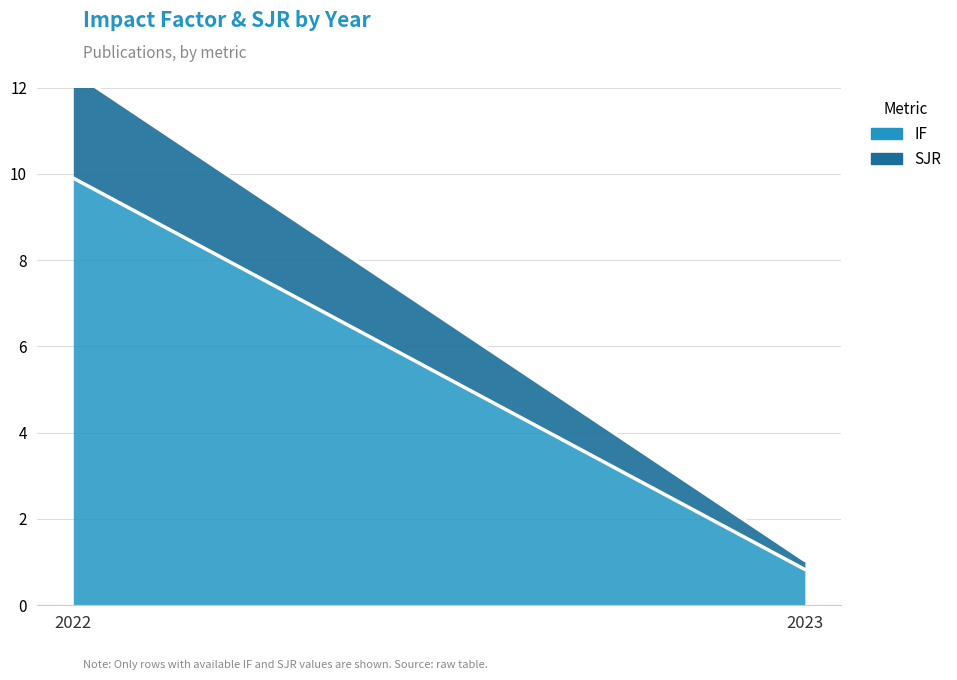

The value of SJR at 2022 is 2.5. True or false?

True